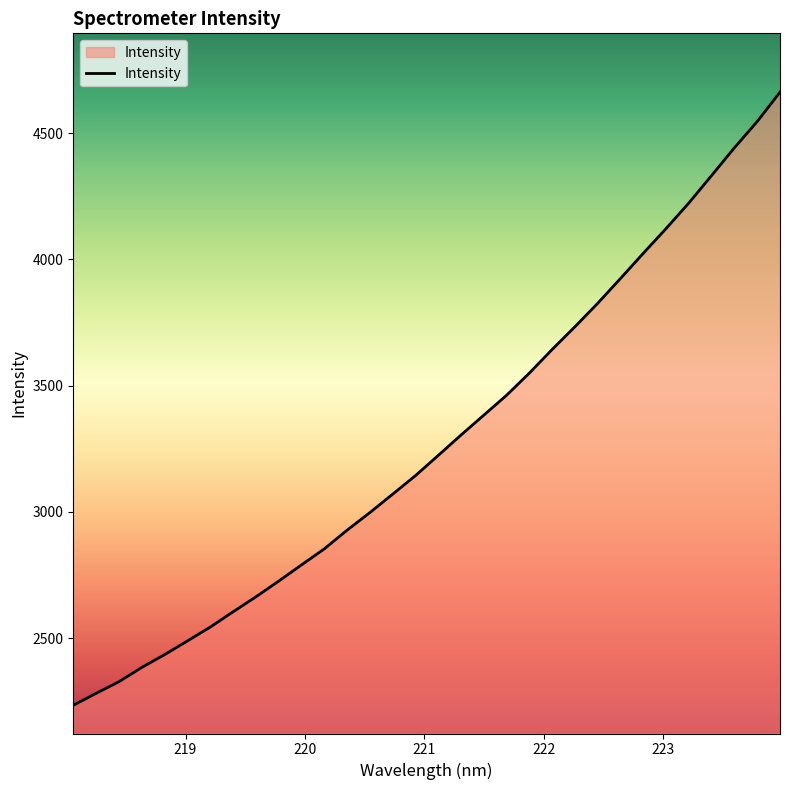

What is the smallest value displayed?

2233.6